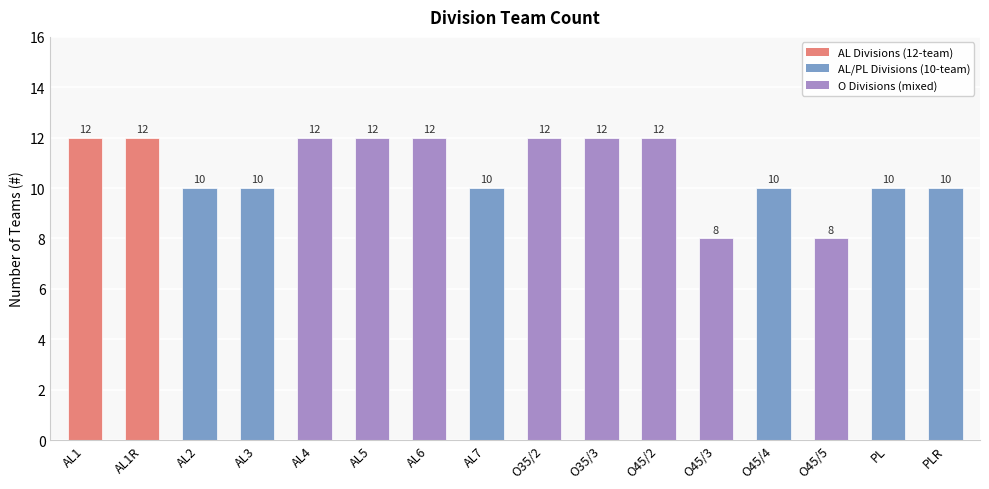

True or false: the data shows 6 at PL.

False